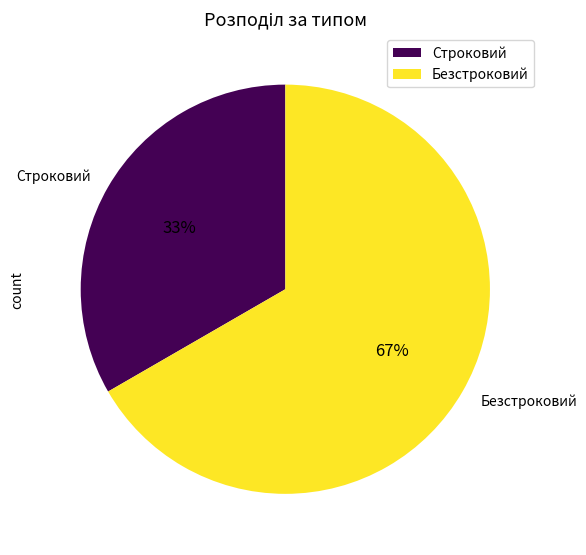

Combined, do Безстроковий and Строковий account for over 50%?

Yes